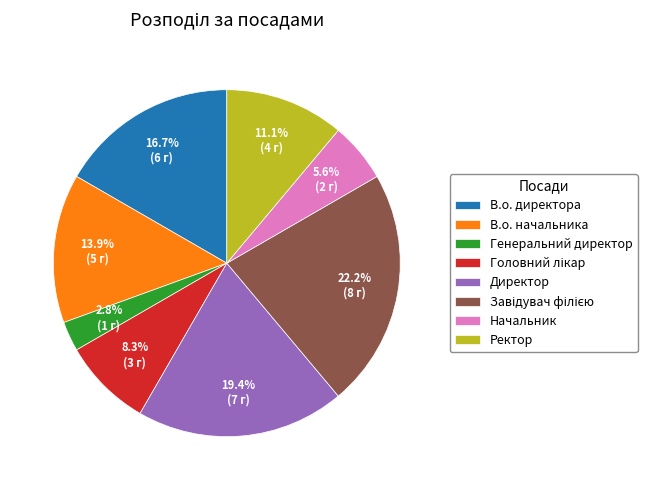

The В.о. начальника slice represents 14% of the pie. True or false?

True